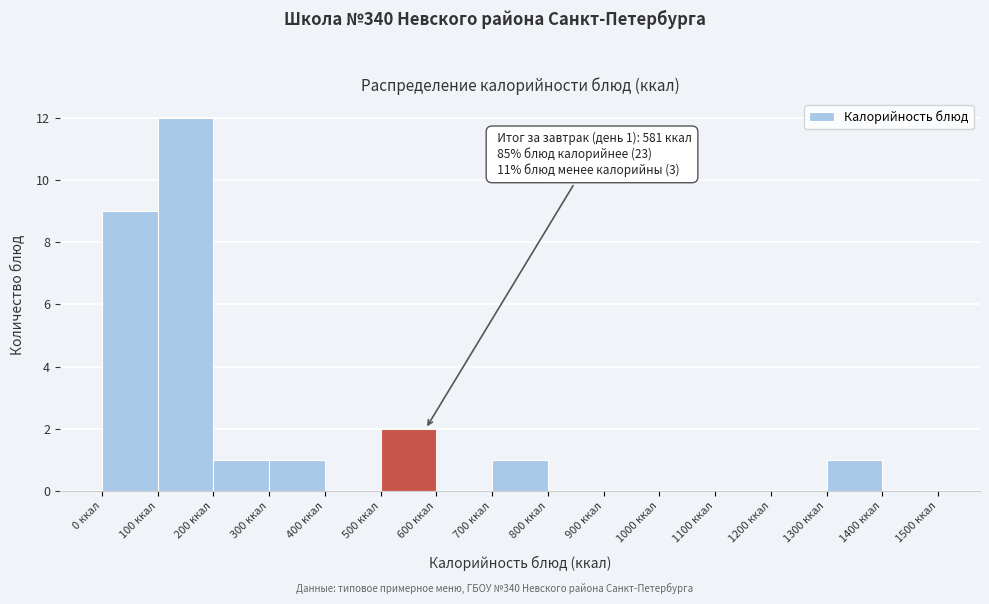

Over which range of the x-axis is the bar tallest?

100 to 200